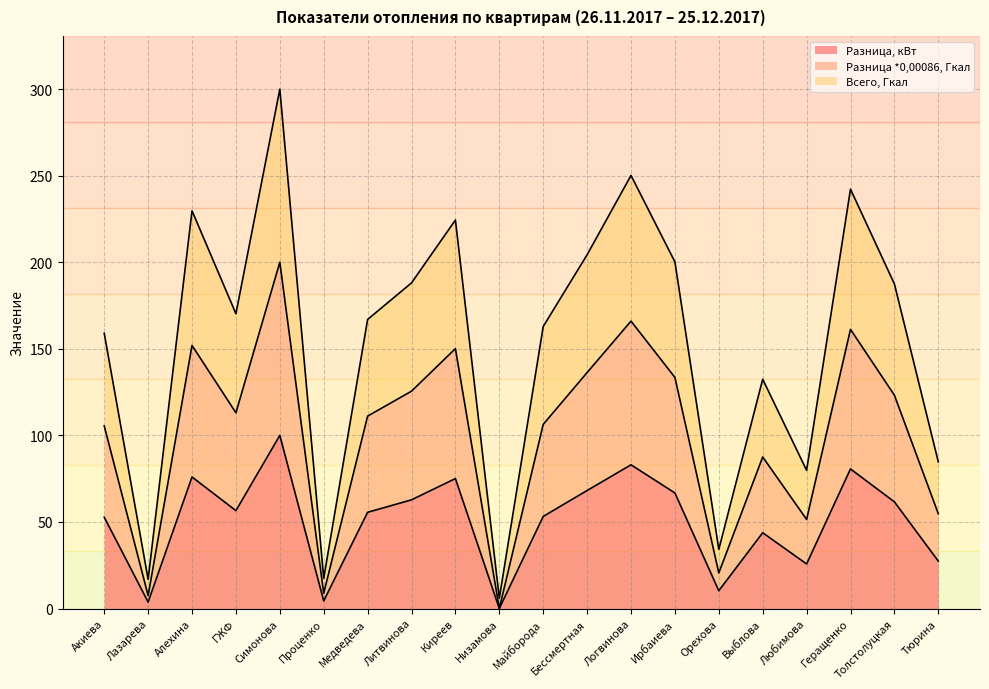

True or false: Разница *0,00086, Гкал has more than 1 points higher than both neighbors.

True